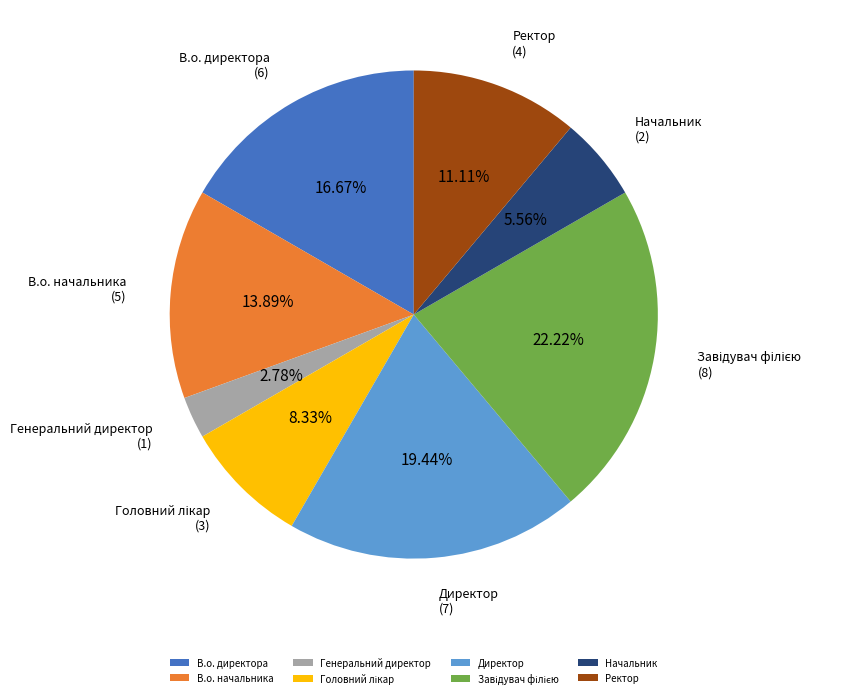

Is it true that Ректор is 11% of the pie?

True